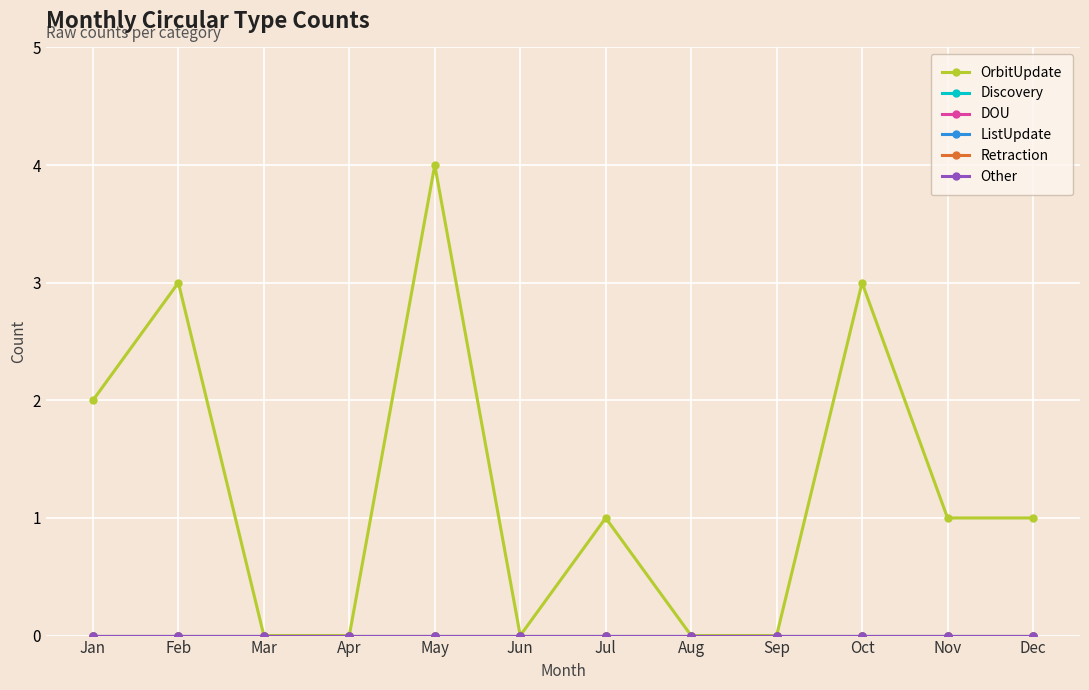

How many lines are shown in the chart?

6